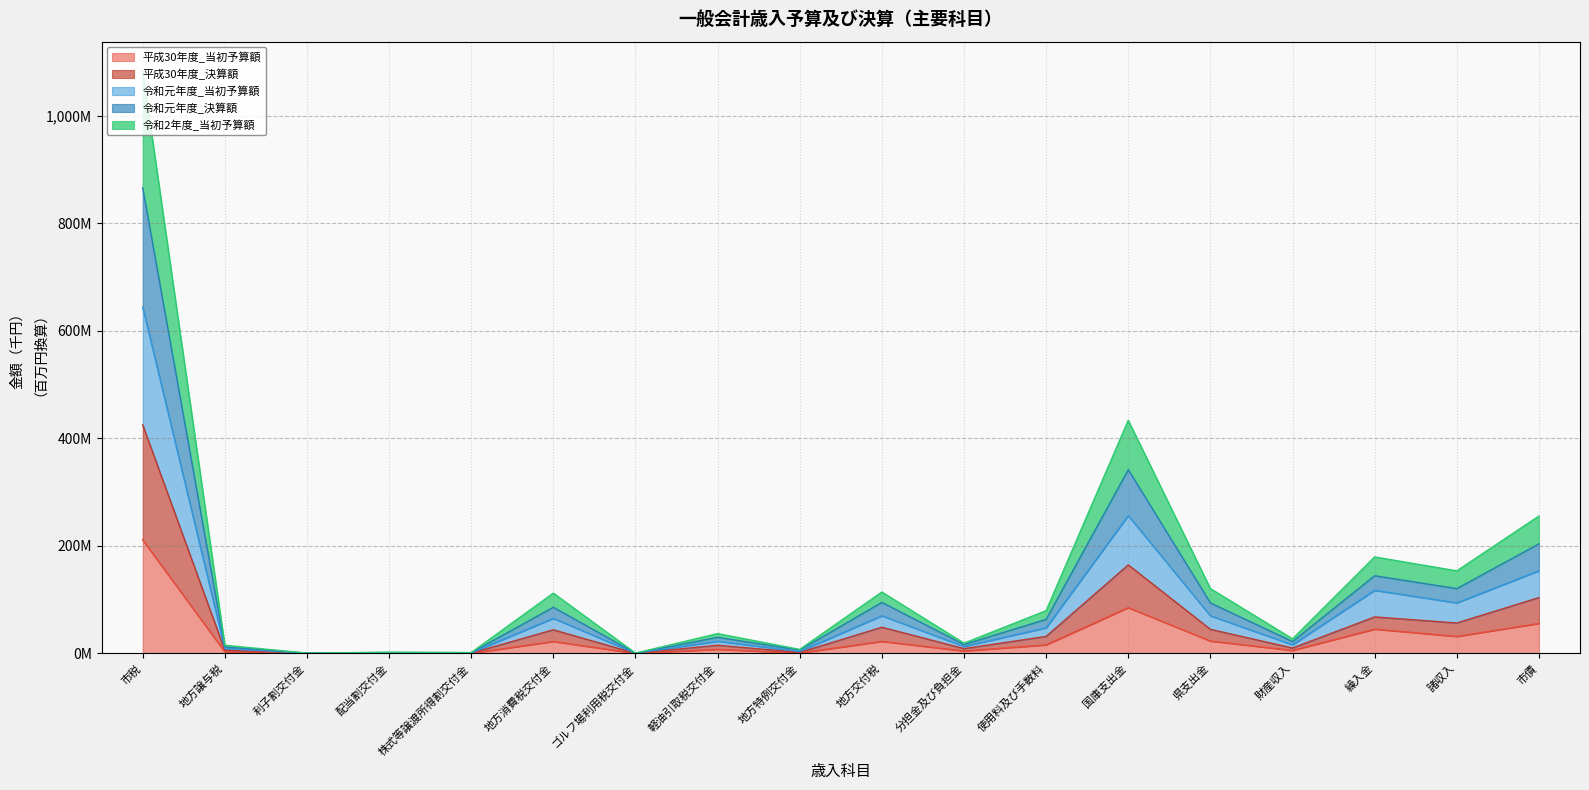

At which label does 令和2年度_当初予算額 first exceed 79?

市税